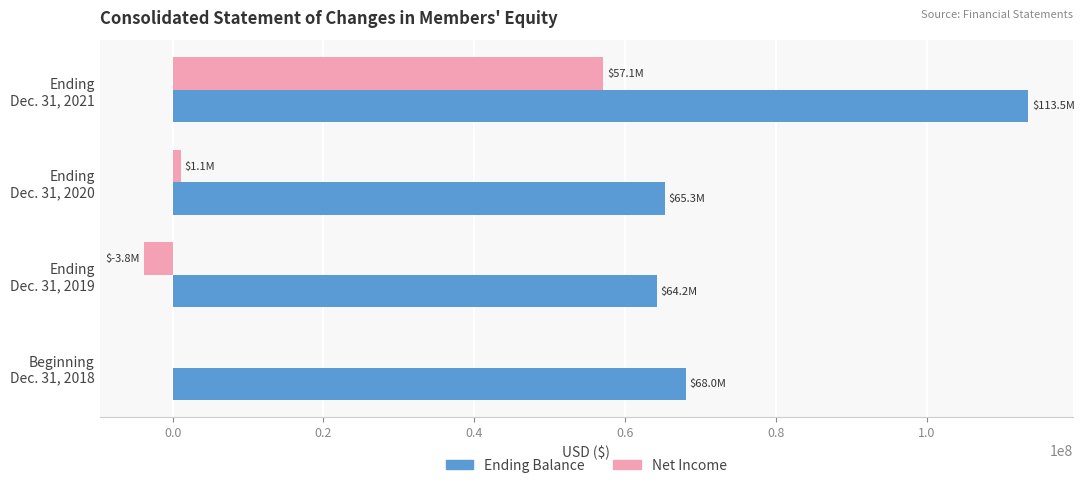

Count the number of categories in the chart.

4